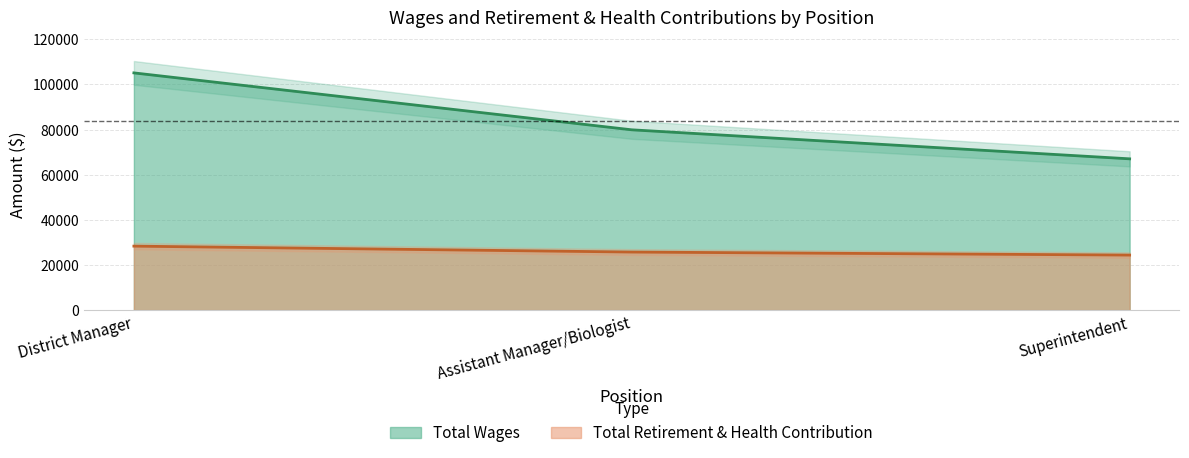

At how many categories does at least one series exceed 44186?

3